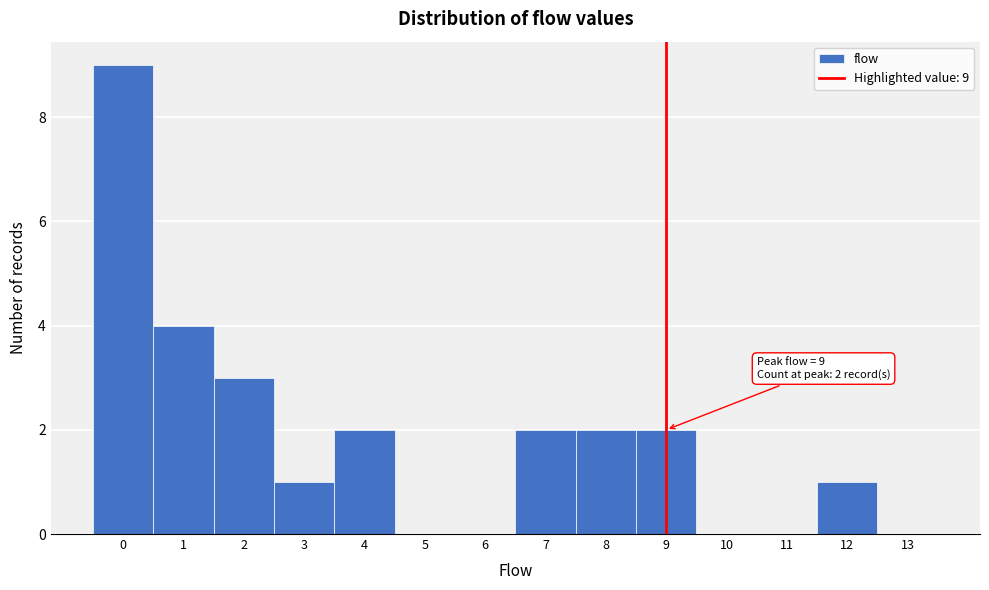

Over which range of the x-axis is the bar tallest?

-0.5 to 0.5